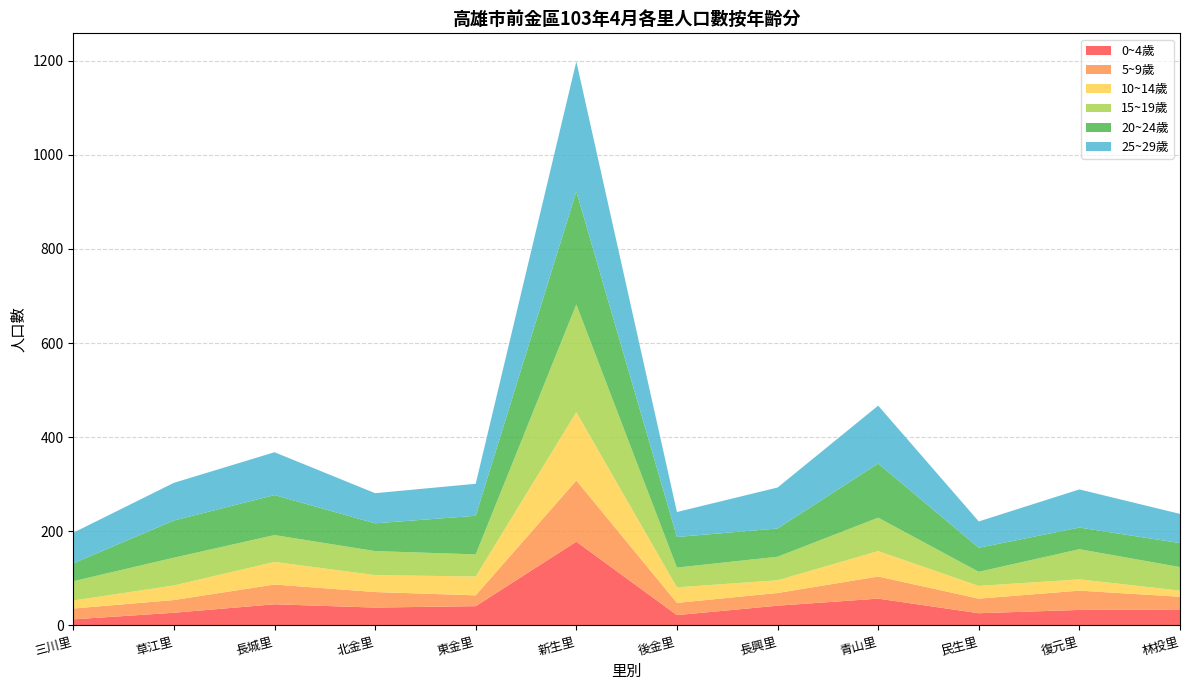

Reading left to right, transcribe all the data shown in this chart.

0~4歲: 三川里=13	草江里=27	長城里=45	北金里=38	東金里=41	新生里=178	後金里=22	長興里=42	青山里=57	民生里=26	復元里=33	林投里=34
5~9歲: 三川里=23	草江里=27	長城里=42	北金里=33	東金里=23	新生里=130	後金里=26	長興里=27	青山里=47	民生里=31	復元里=41	林投里=27
10~14歲: 三川里=17	草江里=31	長城里=48	北金里=36	東金里=40	新生里=145	後金里=33	長興里=27	青山里=54	民生里=27	復元里=24	林投里=13
15~19歲: 三川里=41	草江里=59	長城里=57	北金里=51	東金里=47	新生里=229	後金里=42	長興里=50	青山里=71	民生里=30	復元里=64	林投里=50
20~24歲: 三川里=38	草江里=79	長城里=85	北金里=59	東金里=82	新生里=240	後金里=65	長興里=60	青山里=115	民生里=51	復元里=46	林投里=51
25~29歲: 三川里=65	草江里=80	長城里=91	北金里=64	東金里=68	新生里=276	後金里=53	長興里=87	青山里=123	民生里=56	復元里=81	林投里=62